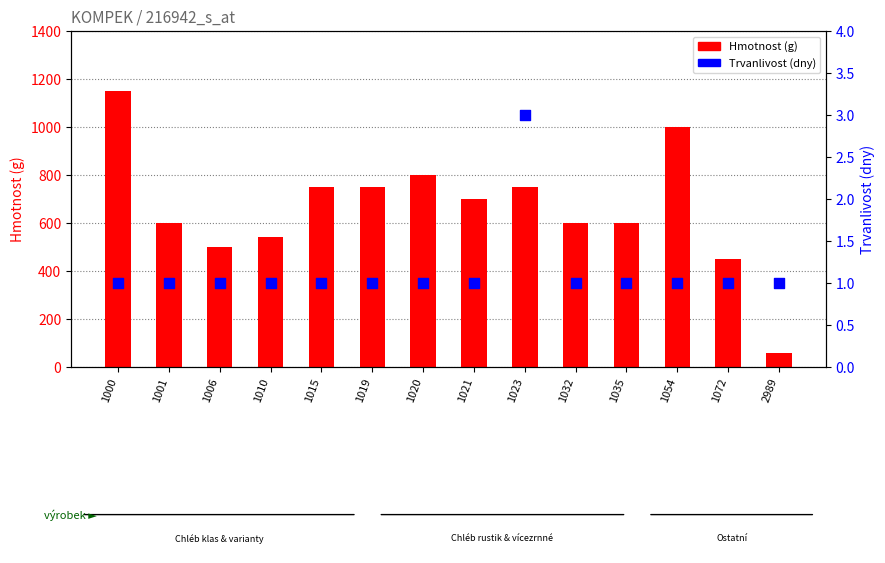

Is the value of Hmotnost (g) at 1072 greater than the value of Trvanlivost (dny) at 1023?

Yes